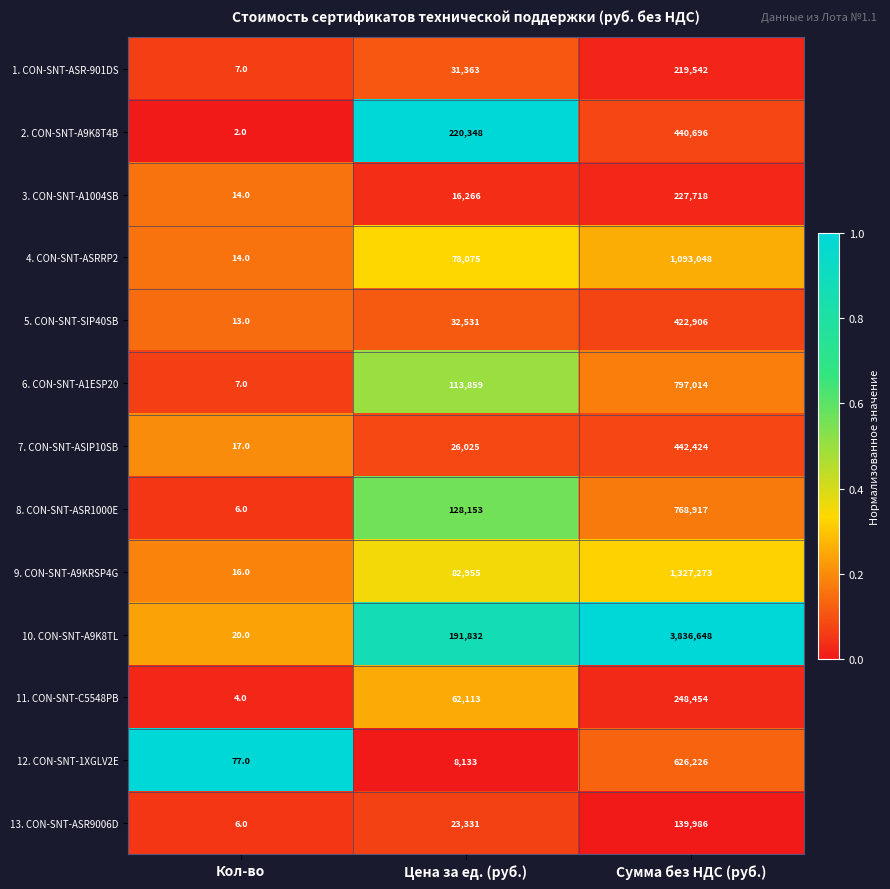

What is the total value across all series at Кол-во?

203